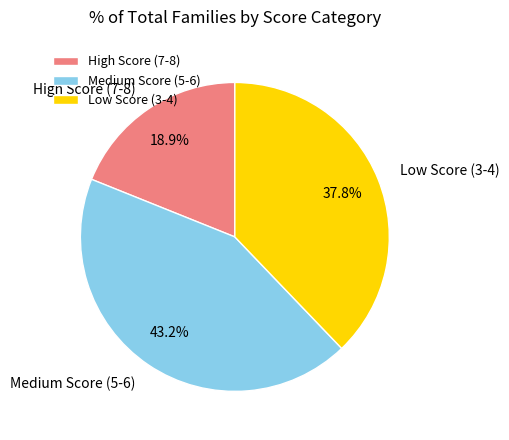

What is the largest slice in the pie chart?

Medium Score (5-6)